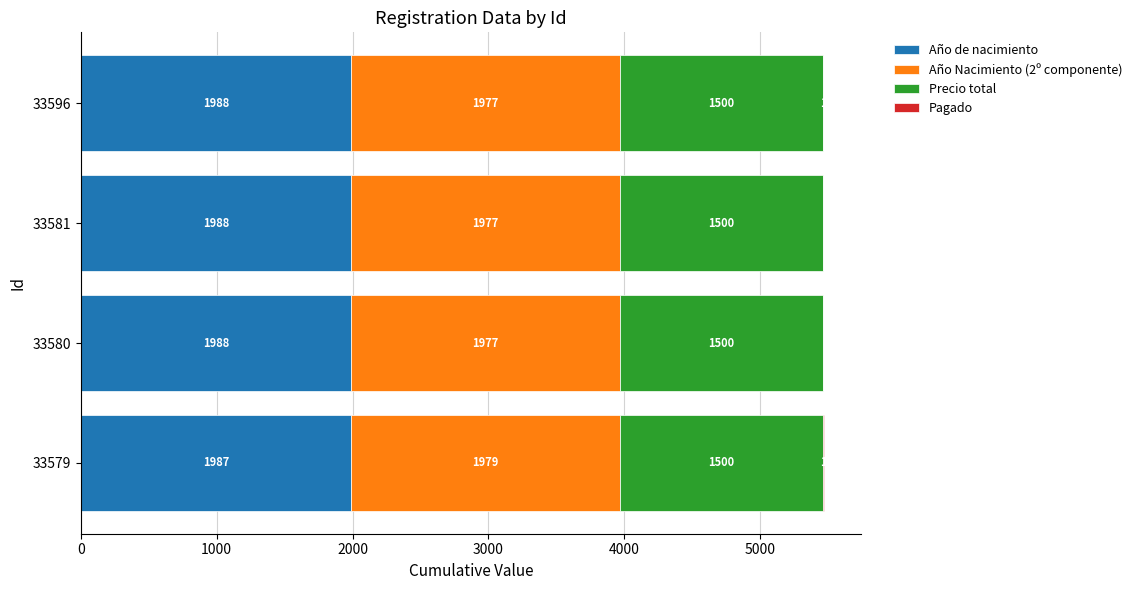

At which category is the sum across all series the highest?

33579